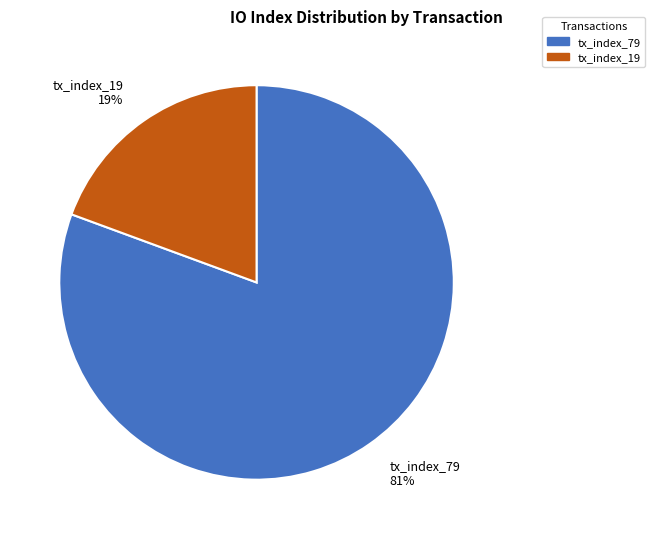

What is the largest slice in the pie chart?

tx_index_79